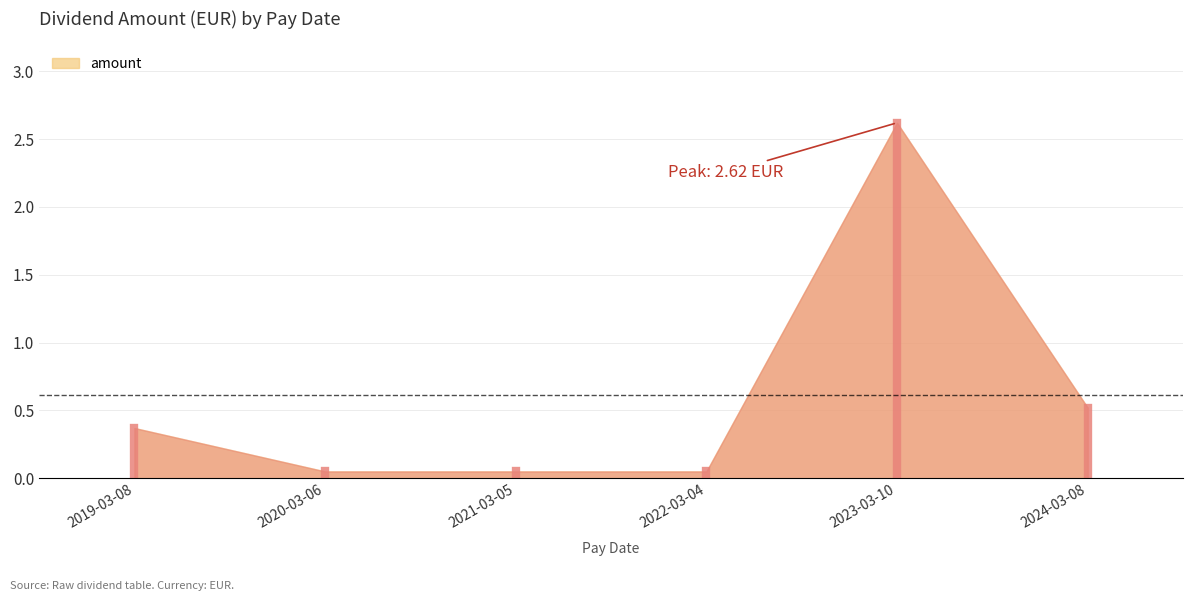

Reading left to right, what are all the values shown in this chart?

0.4	0.1	0.1	0.1	2.6	0.5